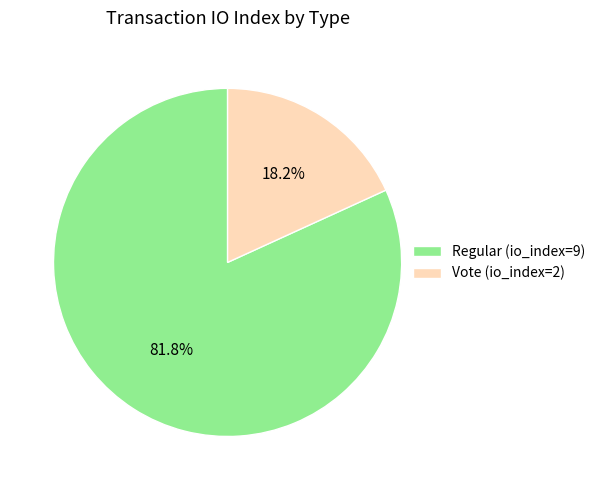

True or false: Regular (io_index=9) accounts for 82% of the total.

True